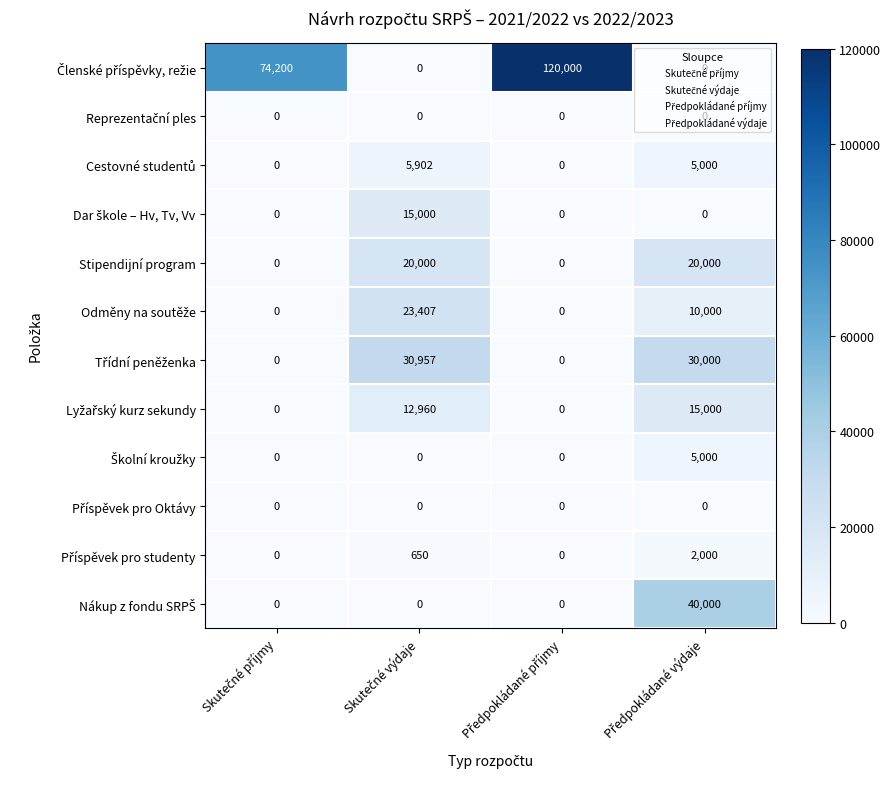

What is the average value of the Stipendijní program series?

10000